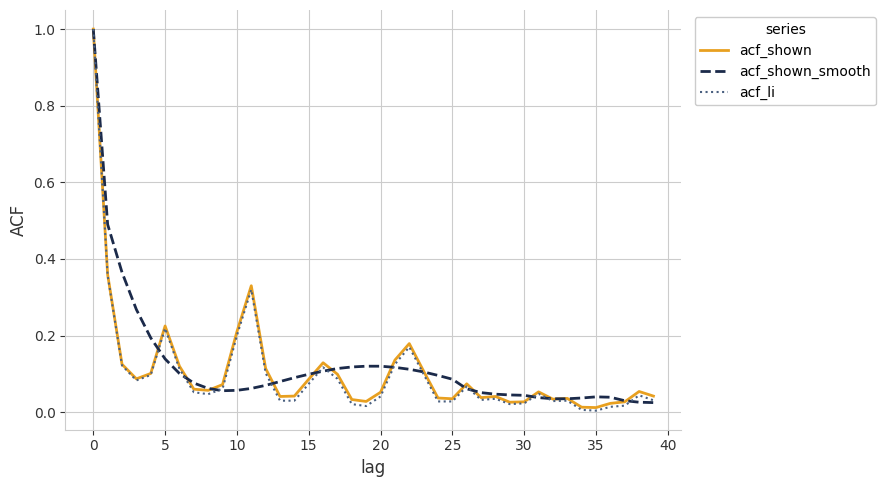

What is the highest value of the acf_shown series?

1.0